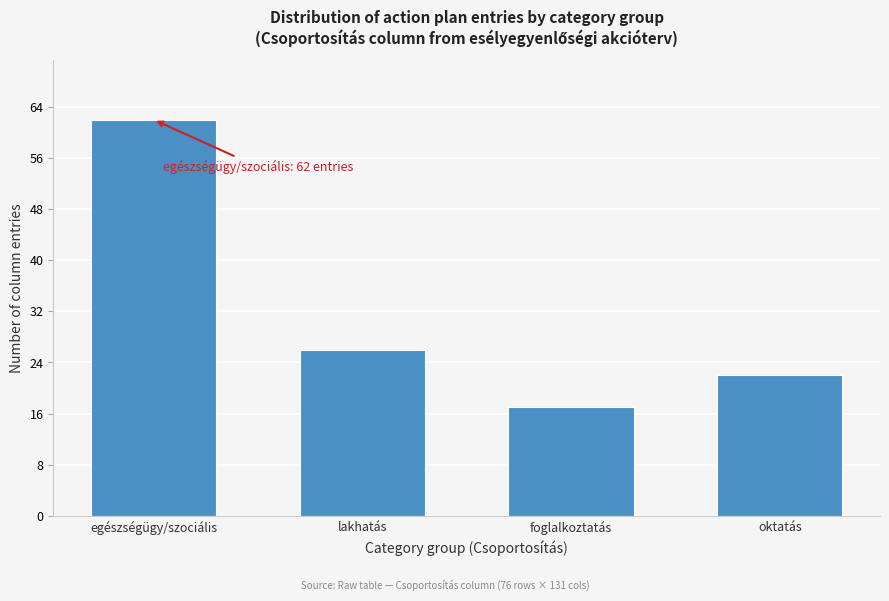

Reading left to right, extract all data points from this chart.

egészségügy/szociális=62	lakhatás=26	foglalkoztatás=17	oktatás=22